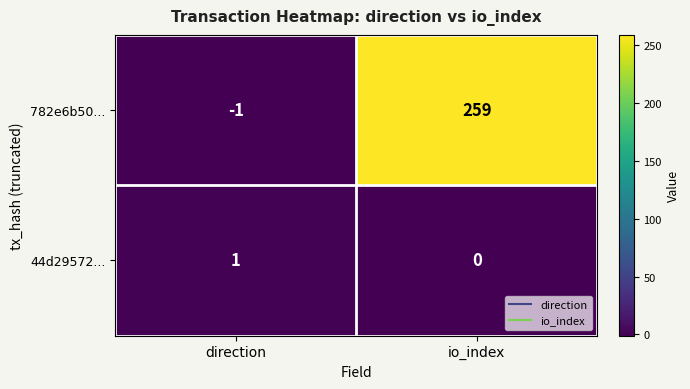

True or false: 44d29572... has a value of 0 at io_index.

True